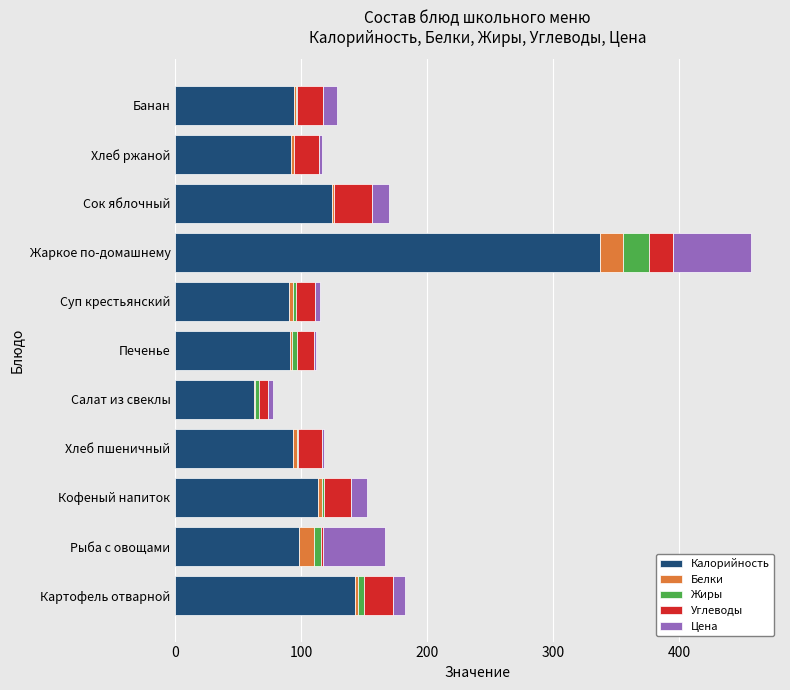

The value of Калорийность at Печенье is 91.4. True or false?

True